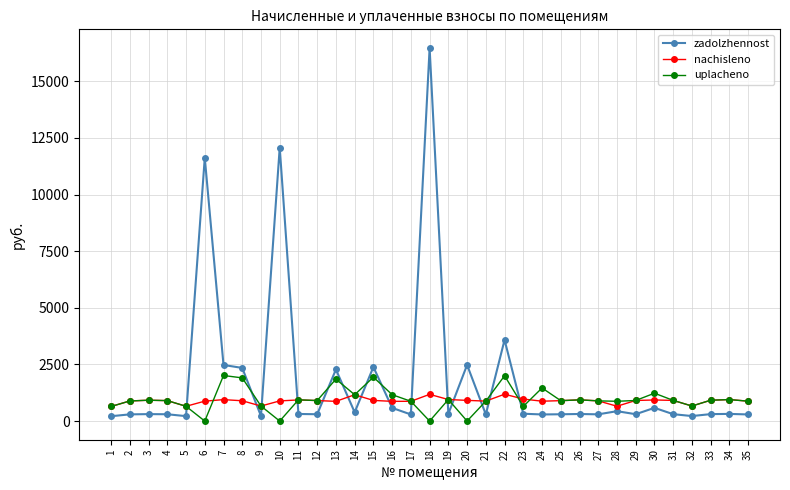

Rank the series by their maximum value, from lowest to highest.

nachisleno, uplacheno, zadolzhennost